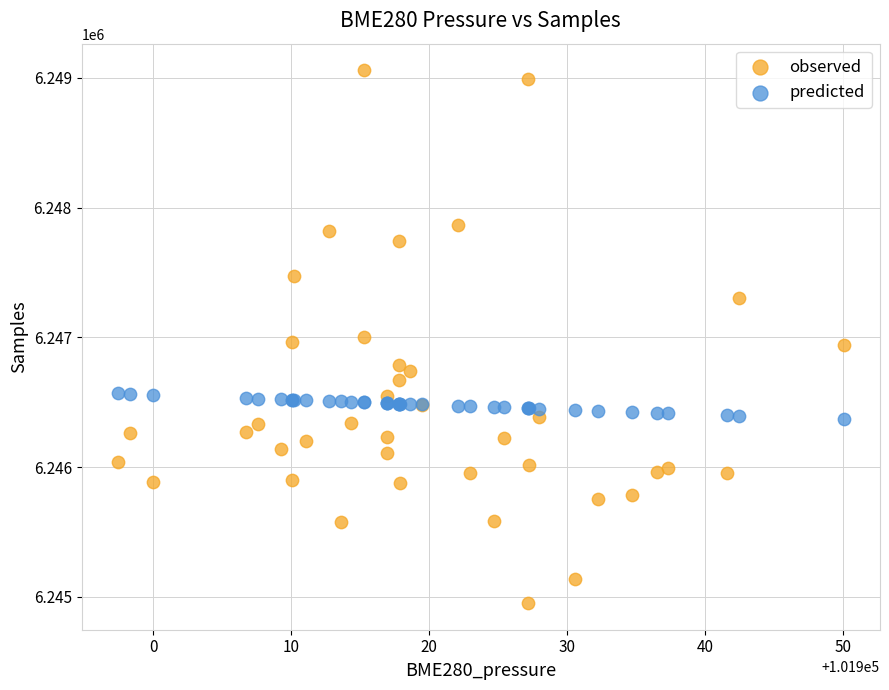

Which series has the largest Y range (max minus min)?

observed